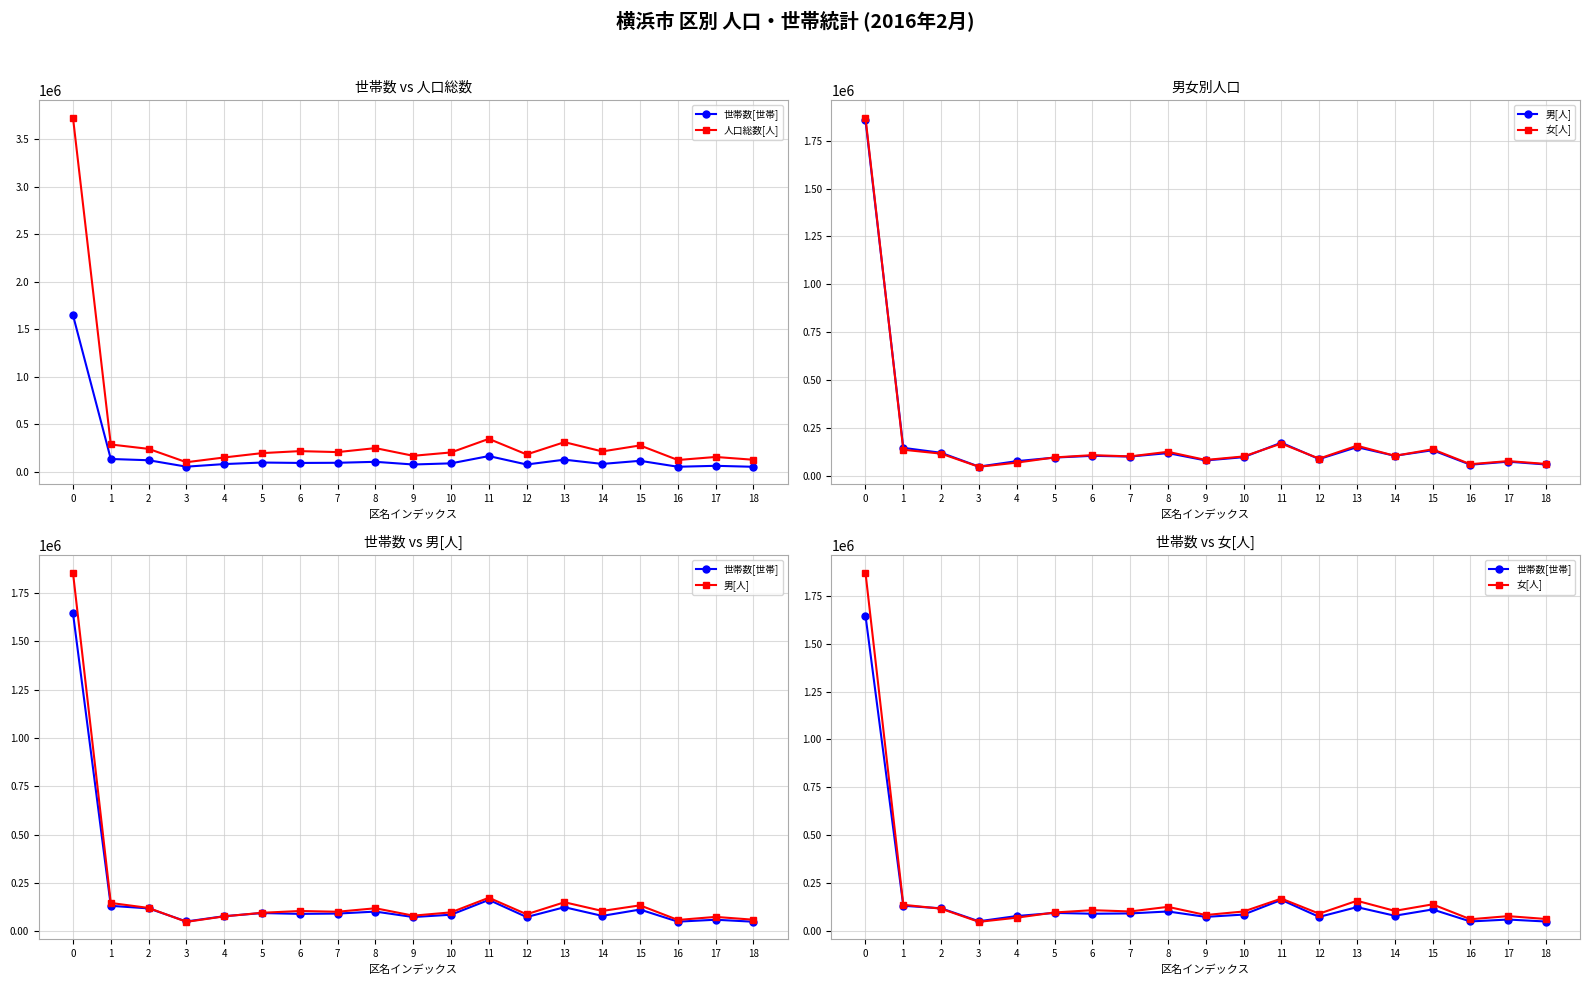

What is the spread (max minus min) of values at 14?

131536